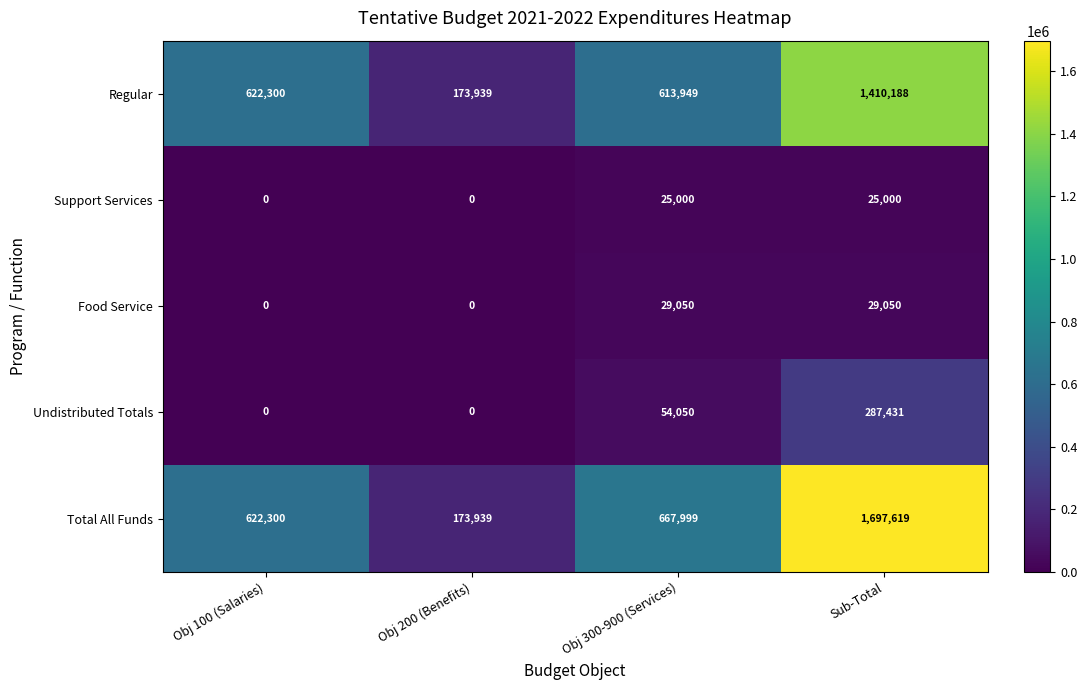

What is the maximum value shown in the chart?

1697619